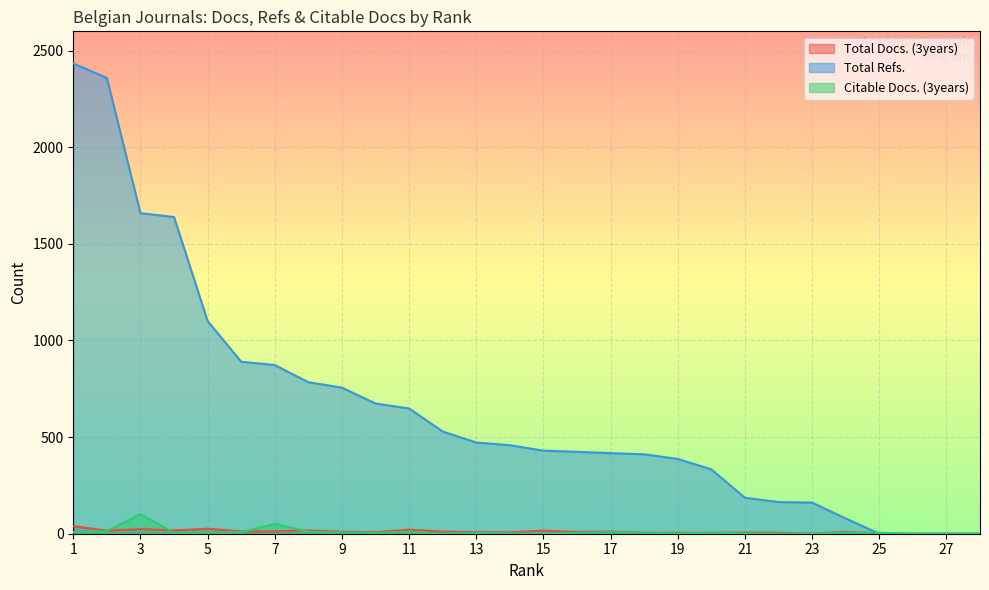

Which series changed the most between 7 and 12?

Total Refs.